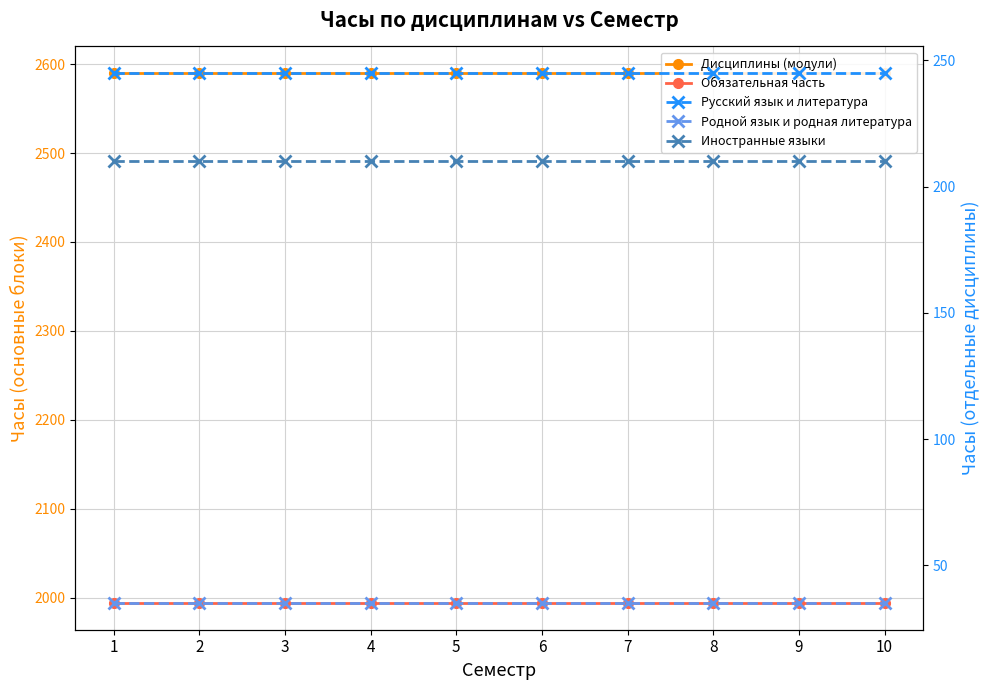

Which series has the largest total across all categories?

Дисциплины (модули)